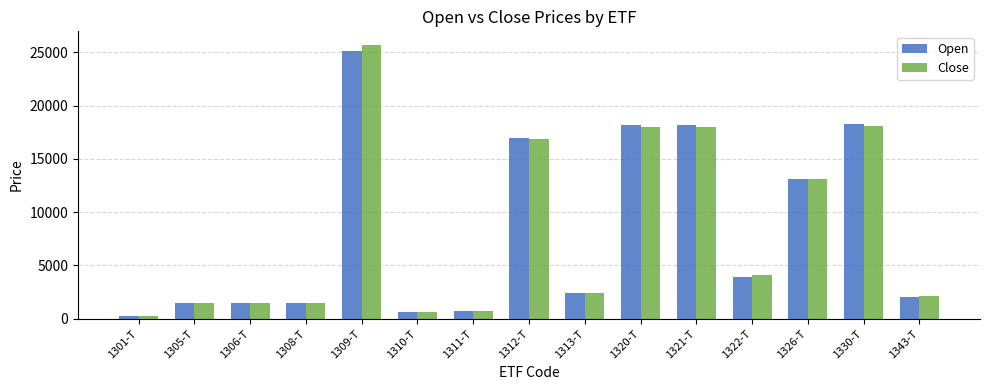

The Open series shows 3798 at 1313-T. True or false?

False